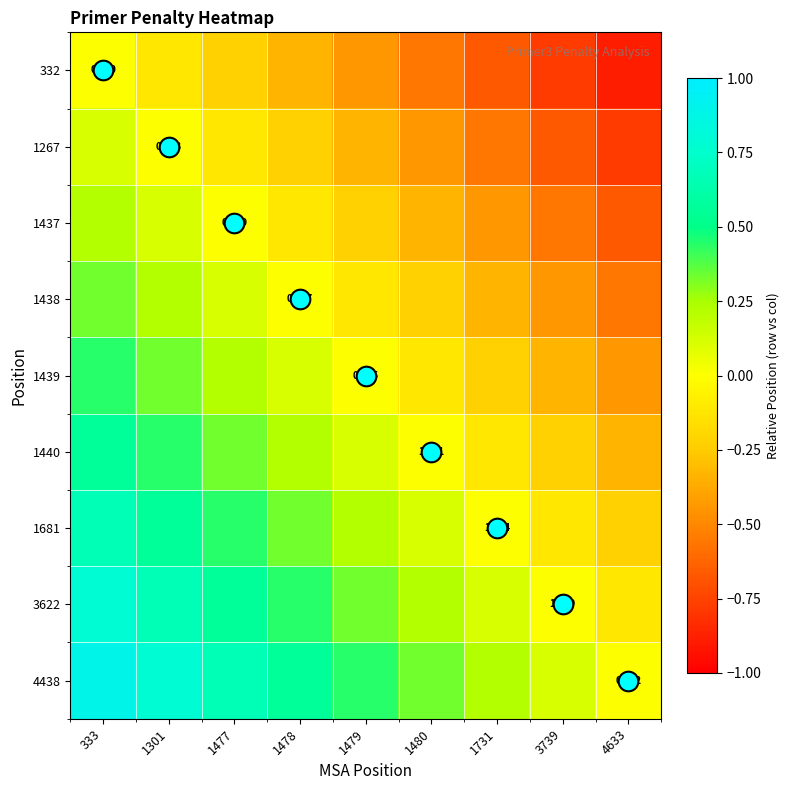

How many values in 1438 are above zero?

3